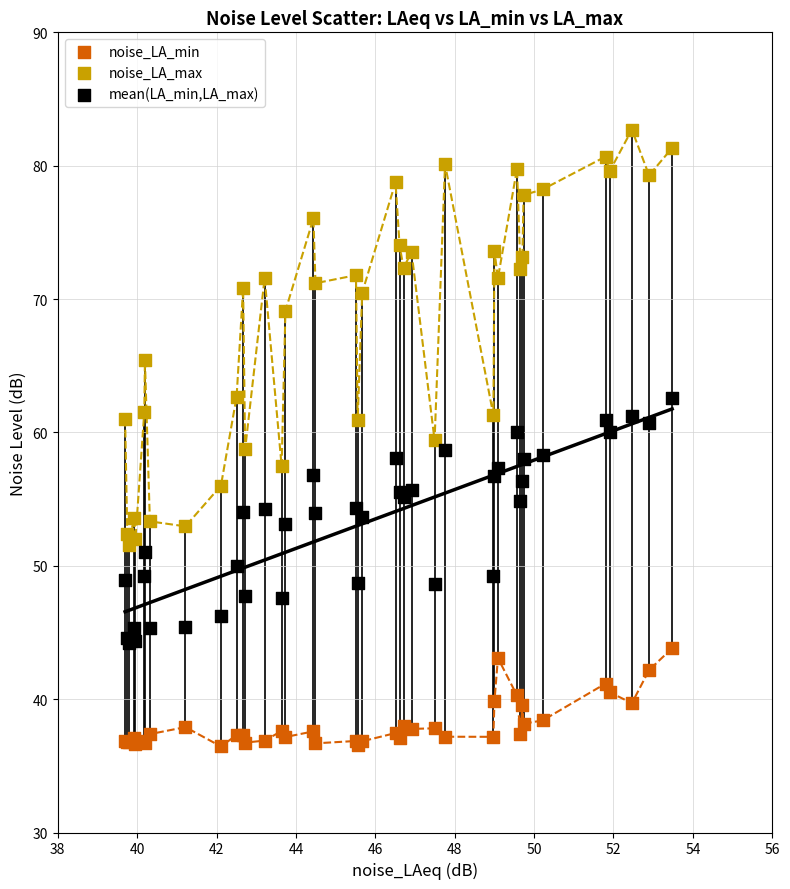

Which series reaches the minimum Y coordinate?

noise_LA_min